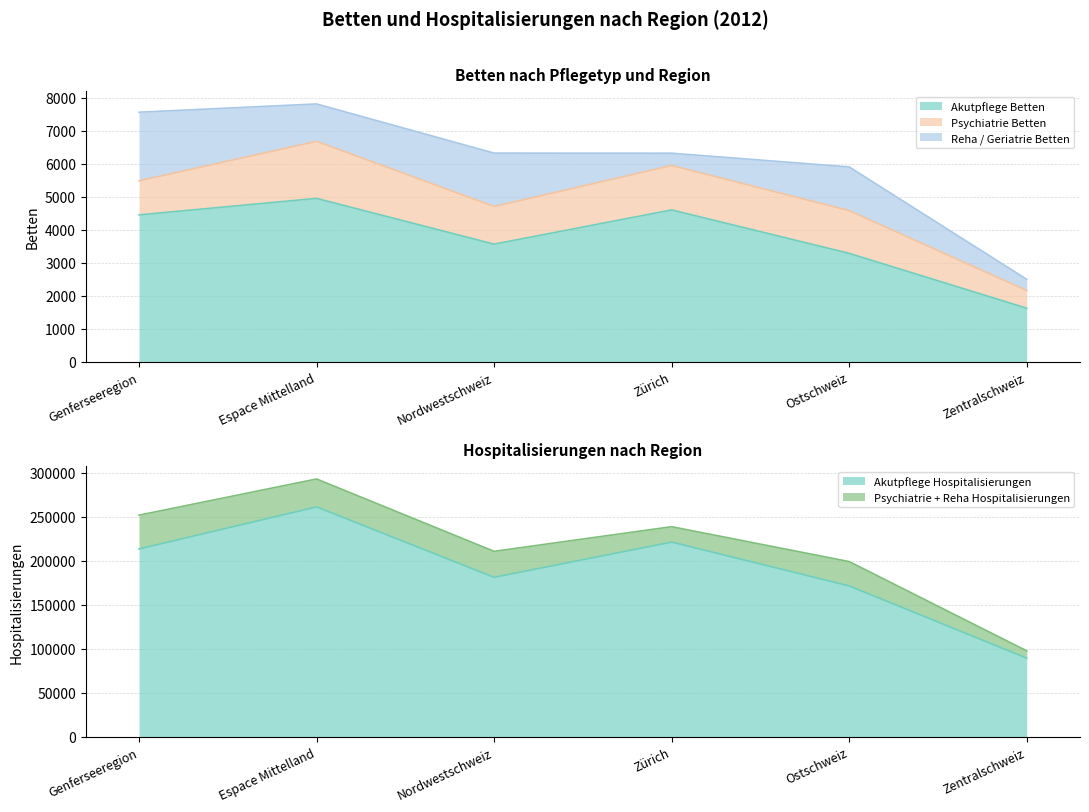

Rank the categories by Total Betten value from lowest to highest.

Zentralschweiz, Ostschweiz, Zürich, Nordwestschweiz, Genferseeregion, Espace Mittelland